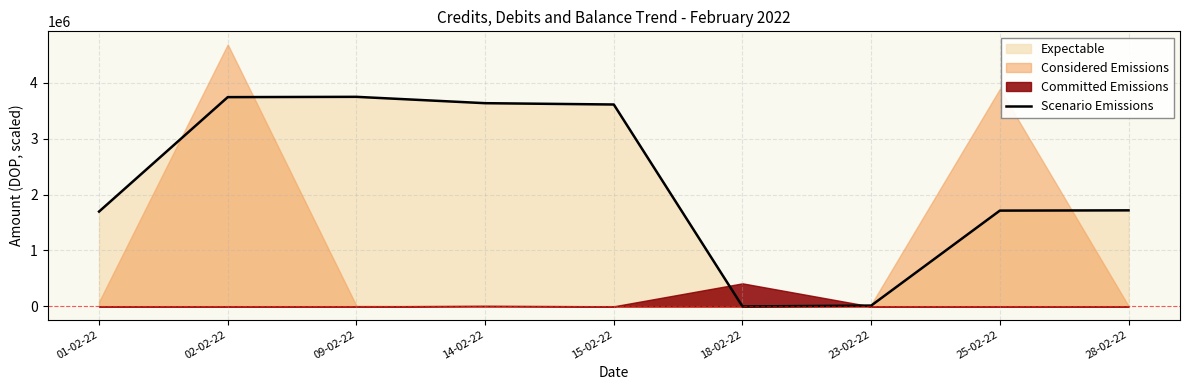

What is the highest value of the Scenario Emissions series?

3744750.0